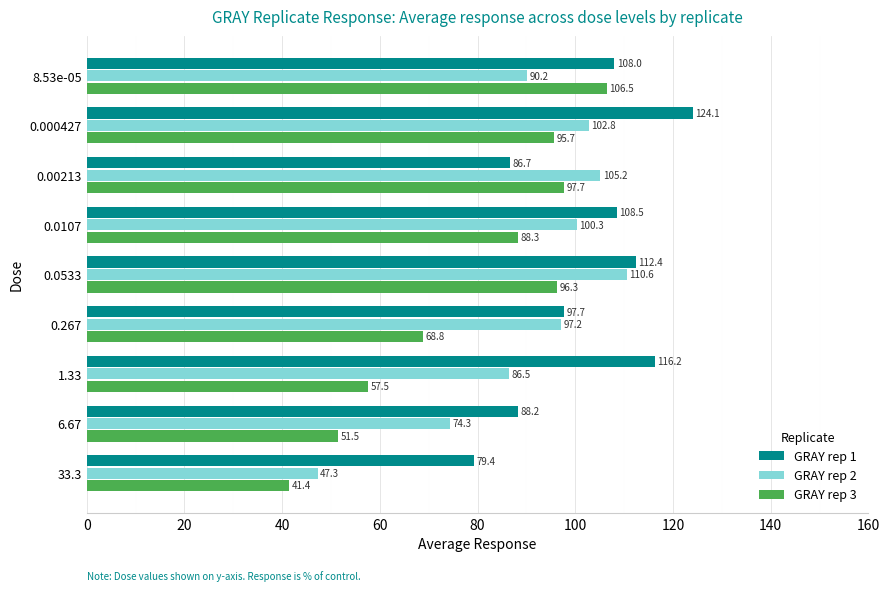

How many values in the GRAY rep 2 series exceed 97?

5